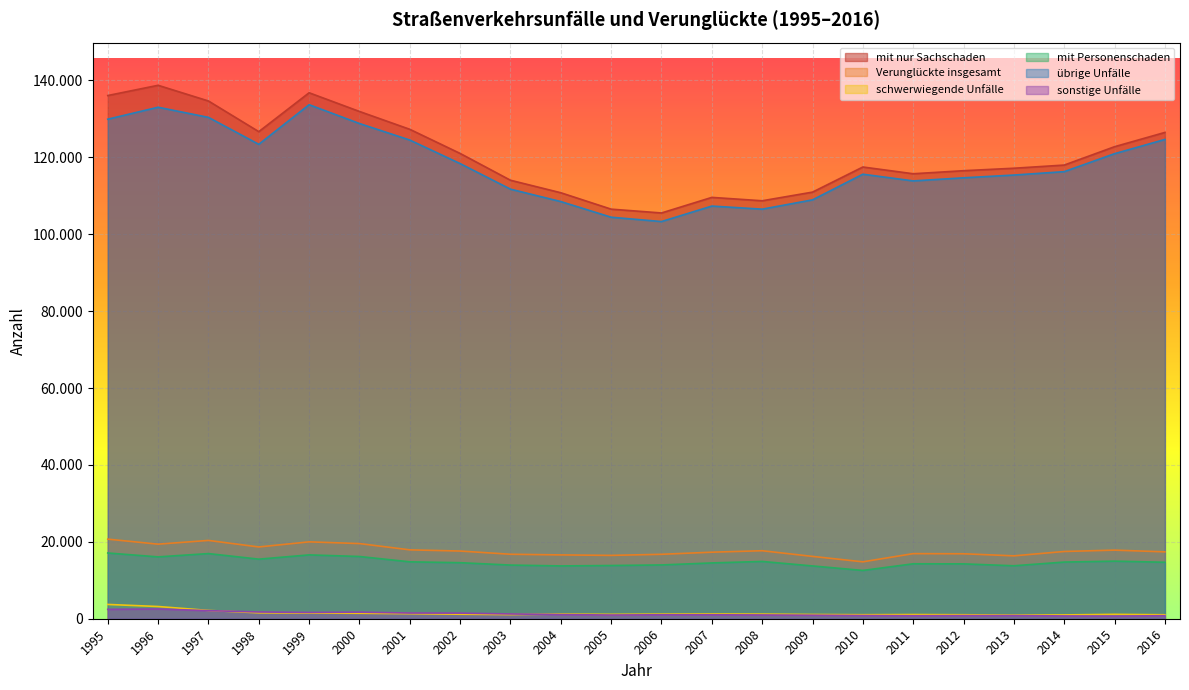

At which label is mit nur Sachschaden closest to 122125?

2015